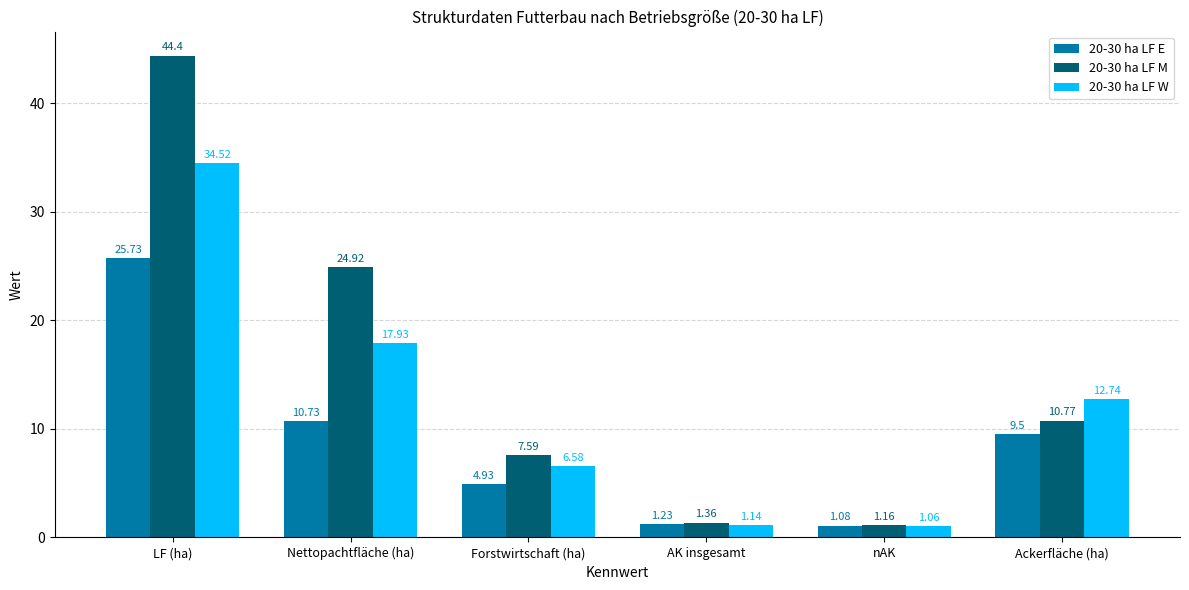

What is the difference between the maximum and minimum values in the 20-30 ha LF M series?

43.2